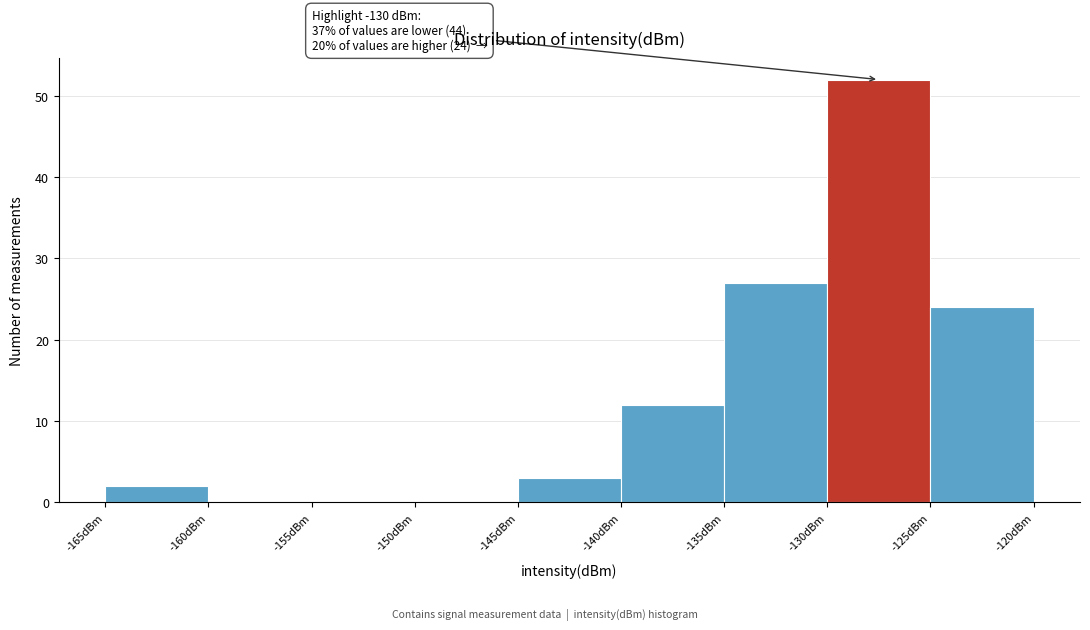

Over which range of the x-axis is the bar tallest?

-130 to -125